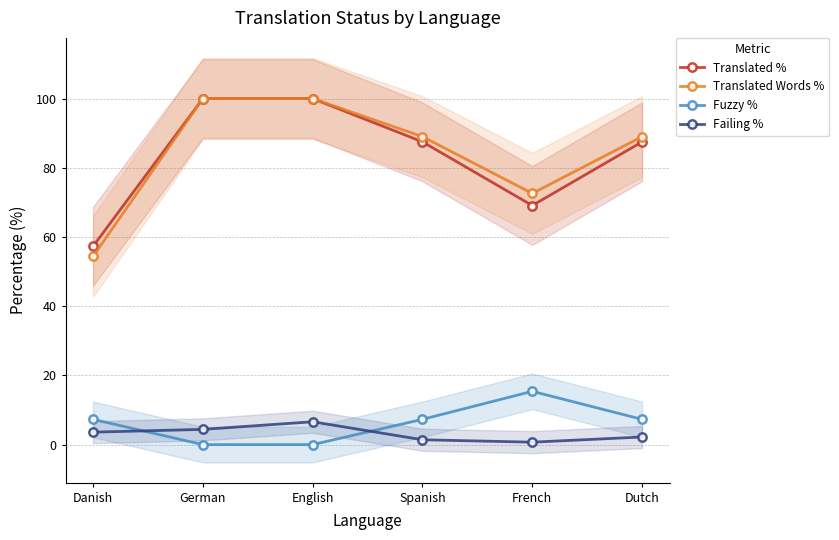

The value of Translated Words % at Dutch is 89.0. True or false?

True